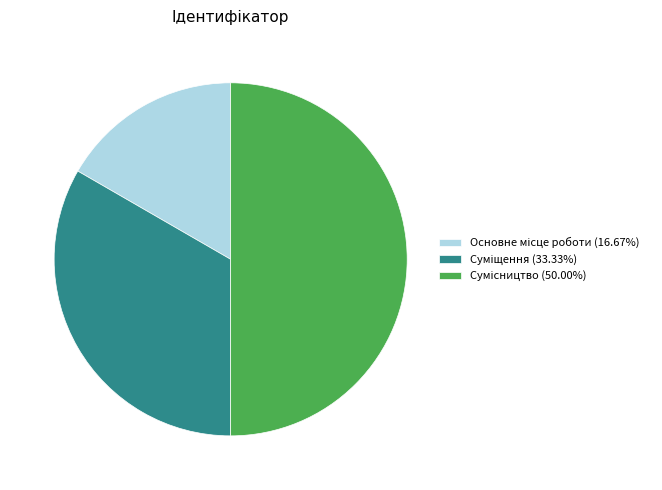

Which has a higher value, Суміщення or Основне місце роботи?

Суміщення